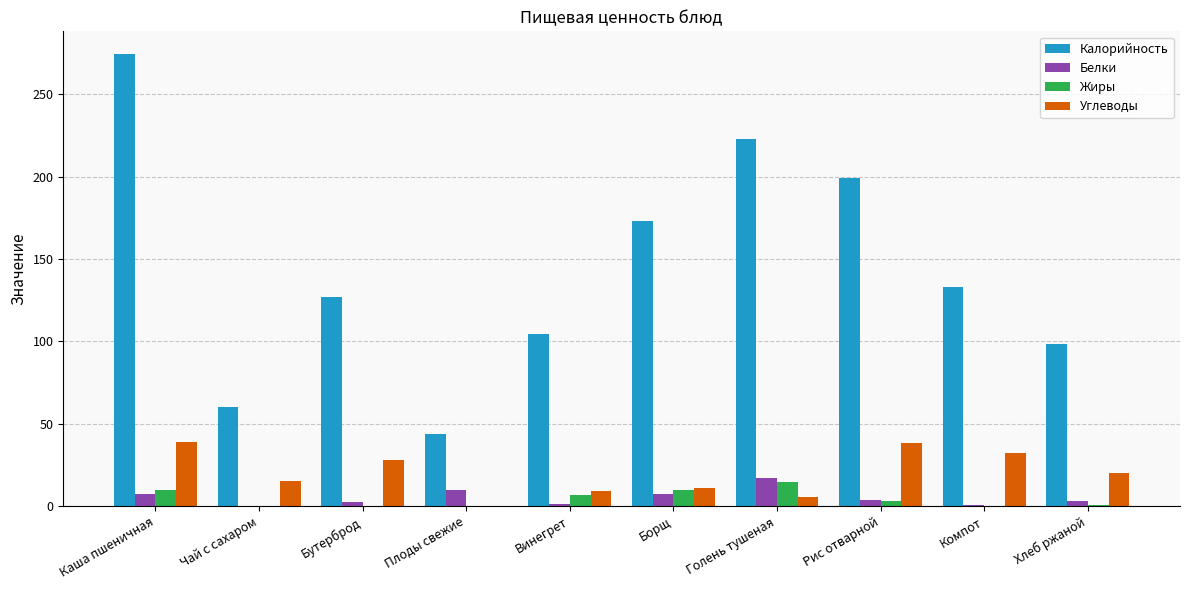

Where is Калорийность nearest to the value 159?

Борщ